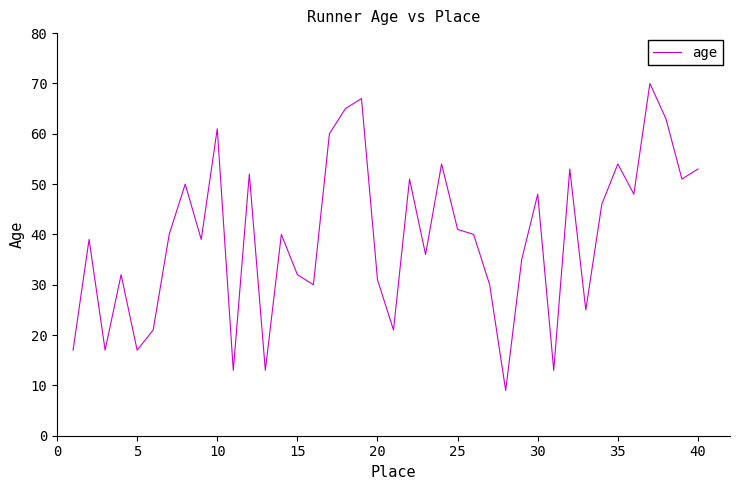

What is the difference between the maximum and minimum values?

61